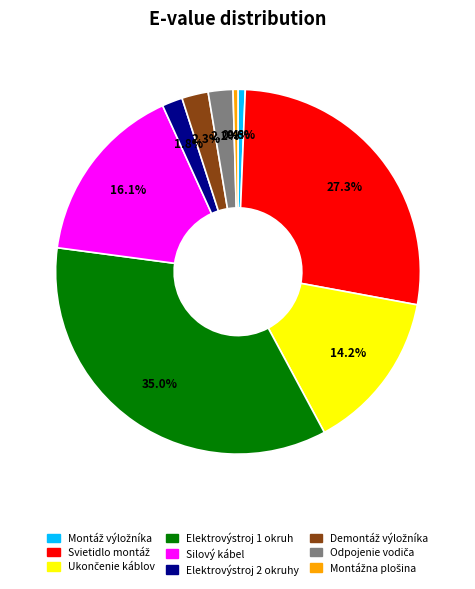

How much of the chart is everything except Elektrovýstroj 1 okruh?

65.0%